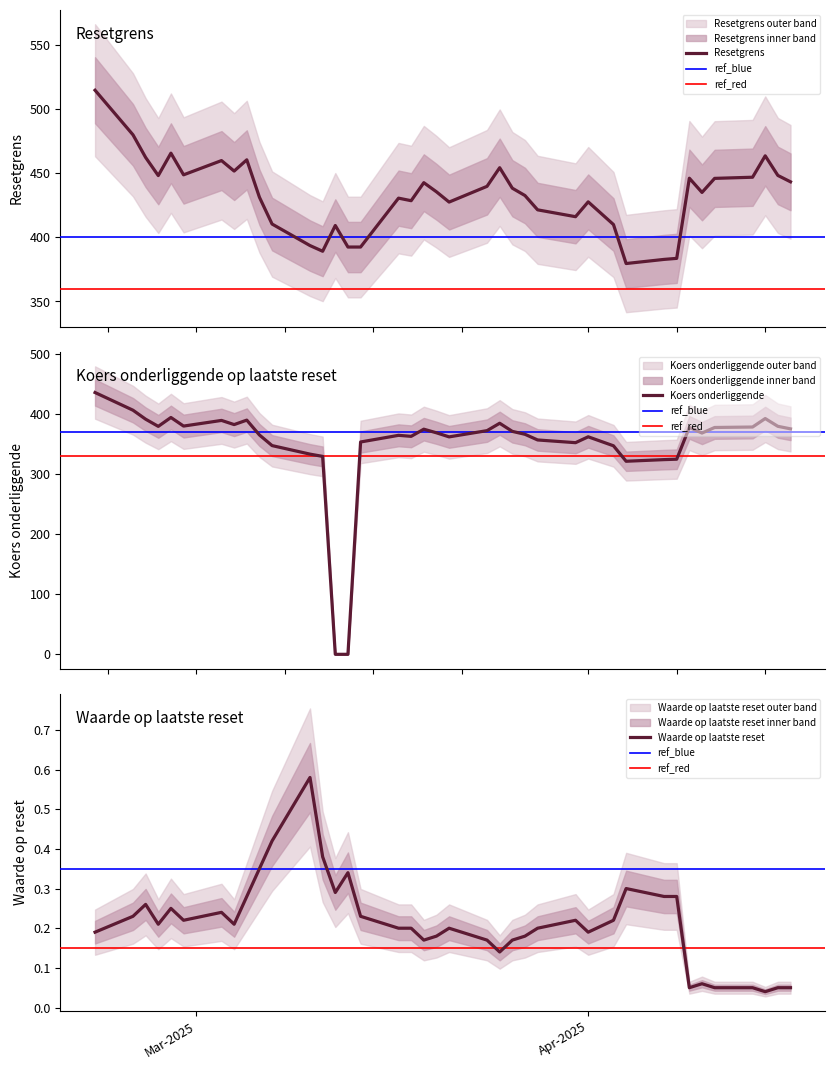

What is the difference between the Koers onderliggende values at 2025-02-25 and 2025-02-28?

11.5